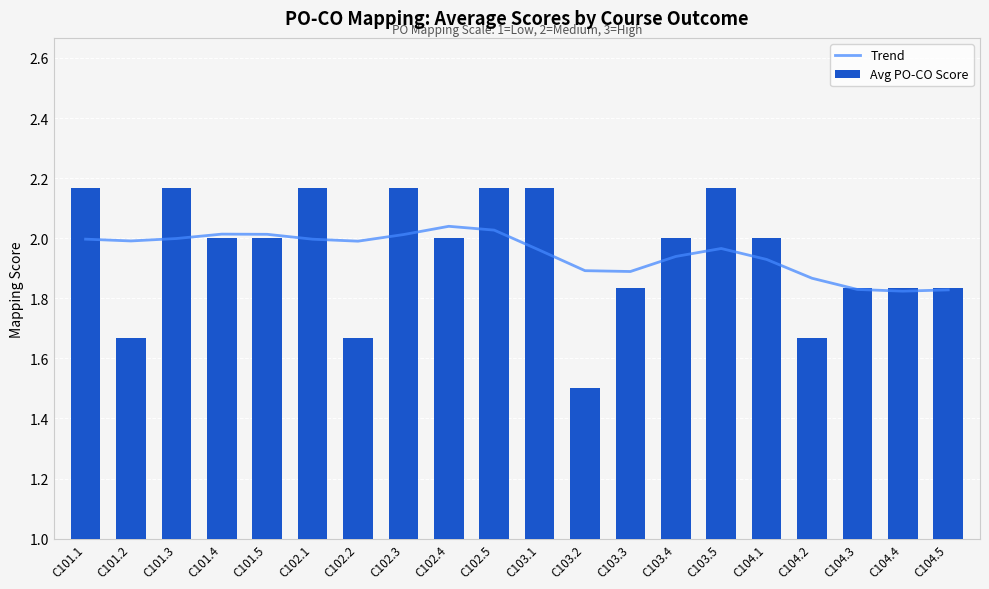

Which series has the largest total across all categories?

Trend